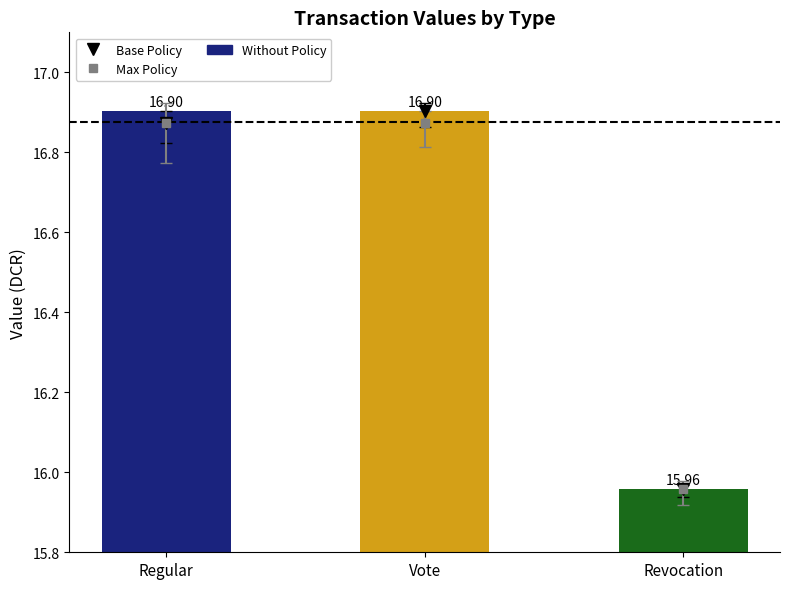

What is the change in value from Vote to Revocation?

-0.9